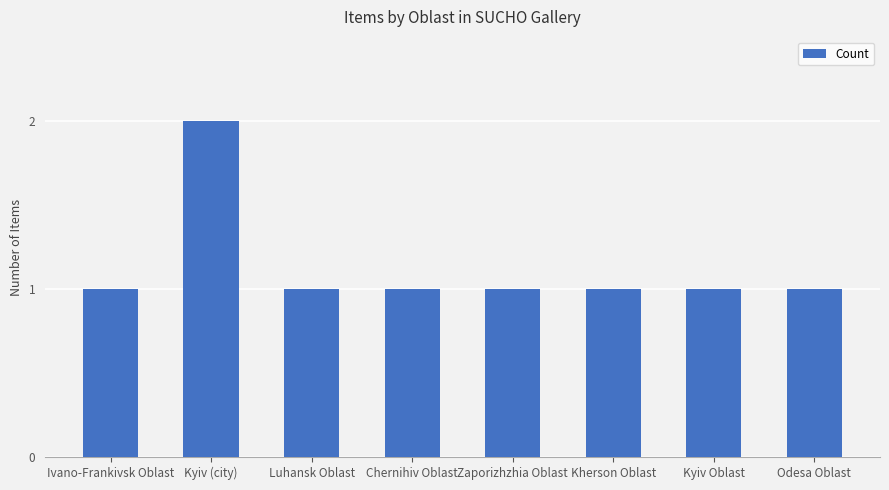

Reading left to right, what are all the values shown in this chart?

1	2	1	1	1	1	1	1